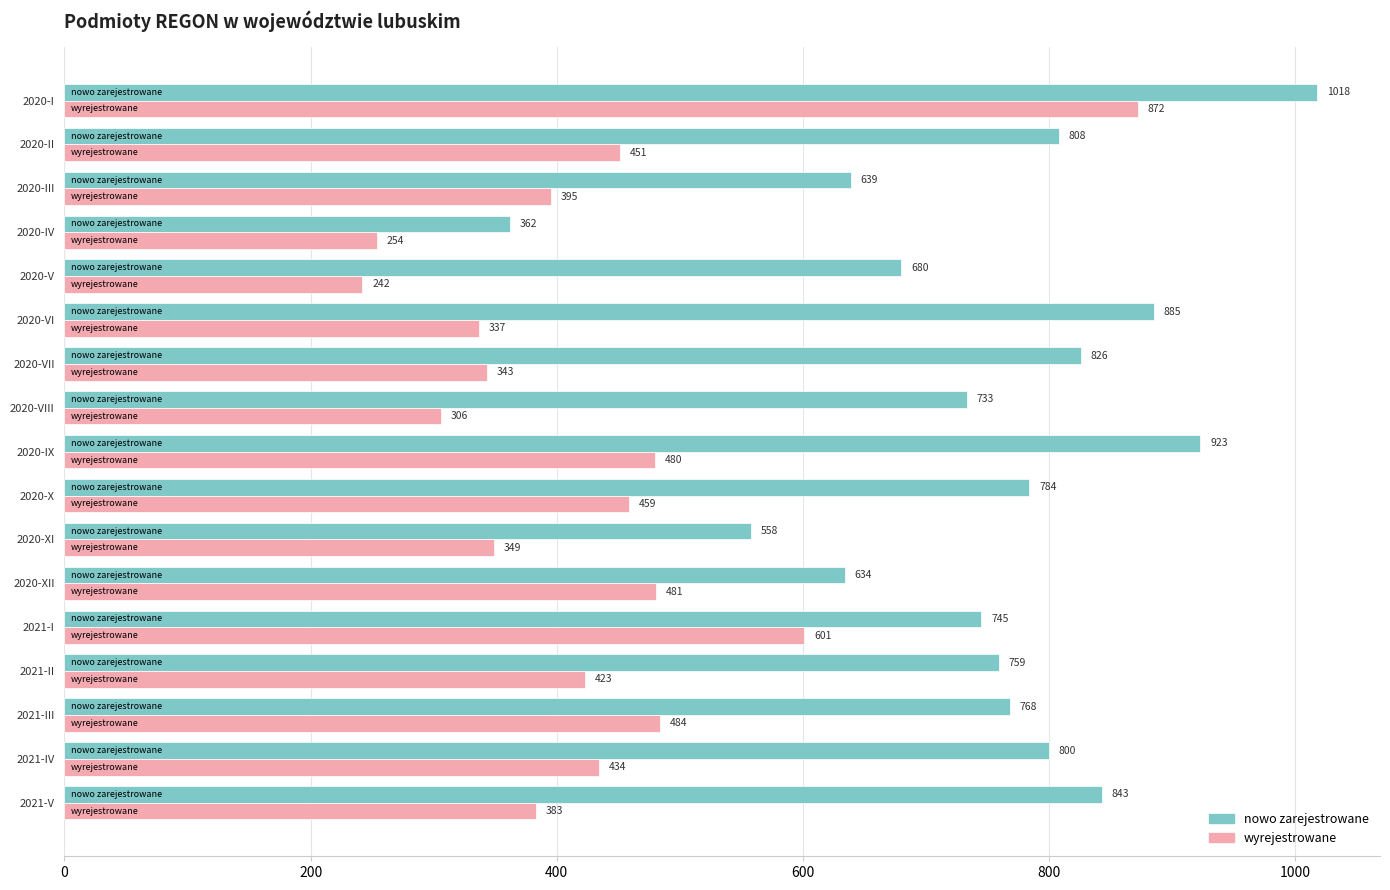

Is the value of wyrejestrowane at 2020-V greater than the value of nowo zarejestrowane at 2021-V?

No